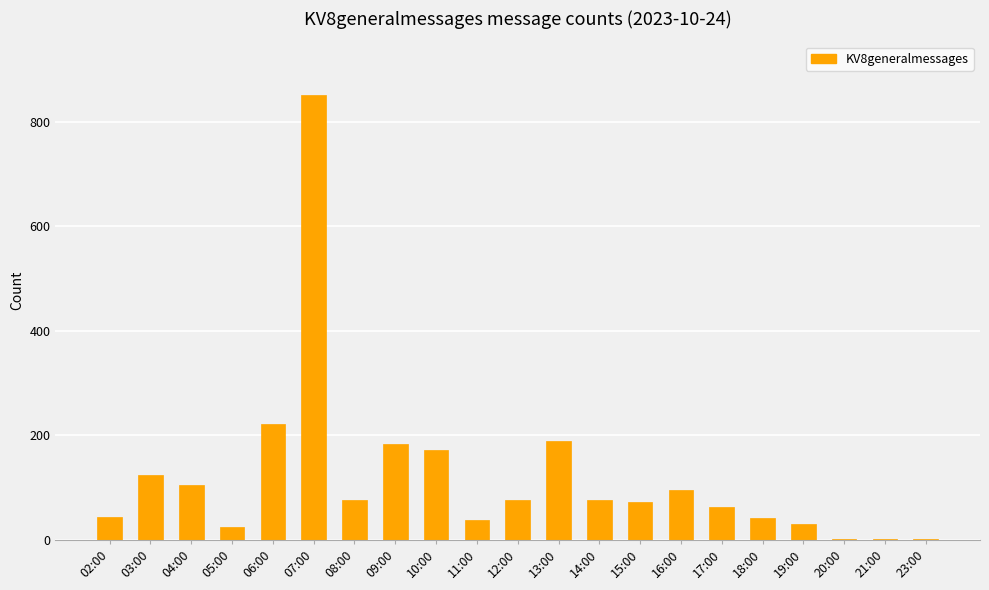

What is the greatest value displayed?

852